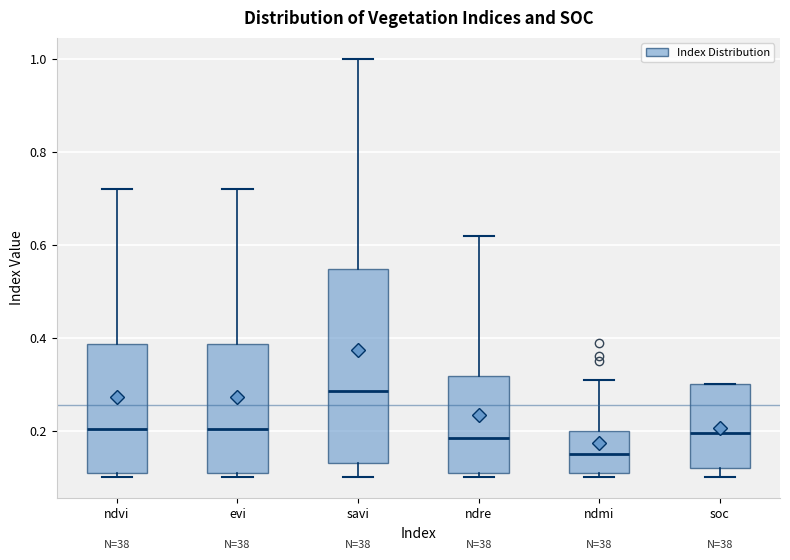

Where does the upper whisker of the box for ndmi end on the y-axis? The values are not printed on the chart, so give them approximately, as read against the axis.

0.32